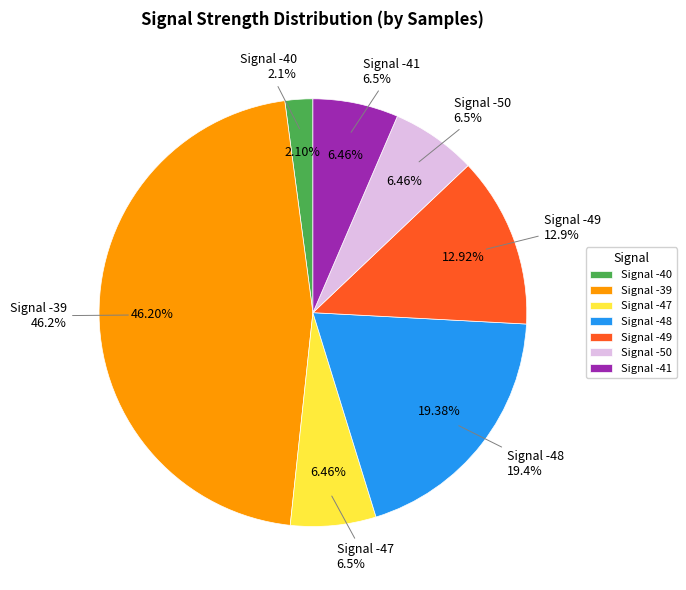

Between -47 and -39, which is larger?

-39